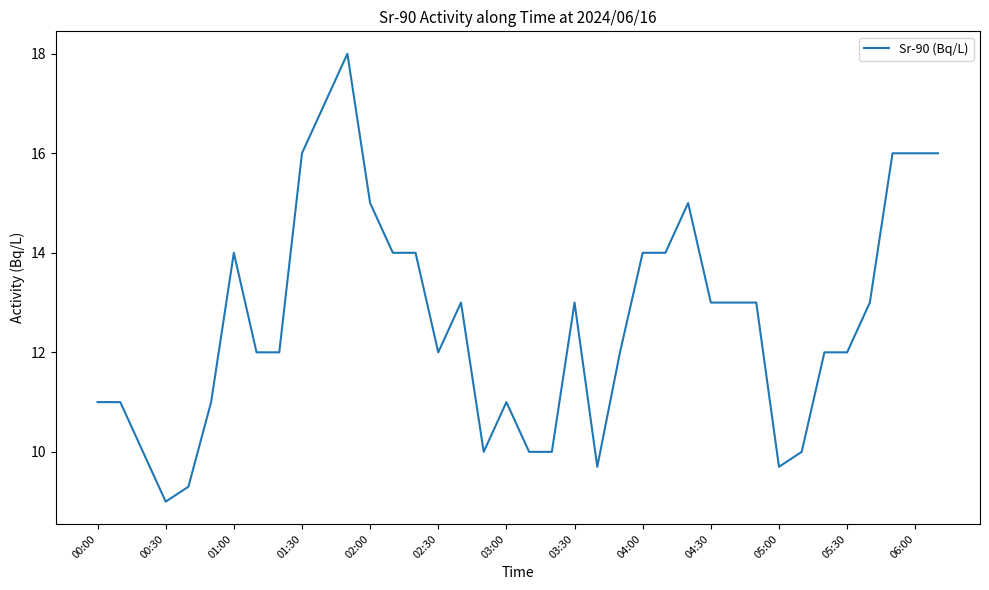

What is the difference between the maximum and minimum values?

9.0